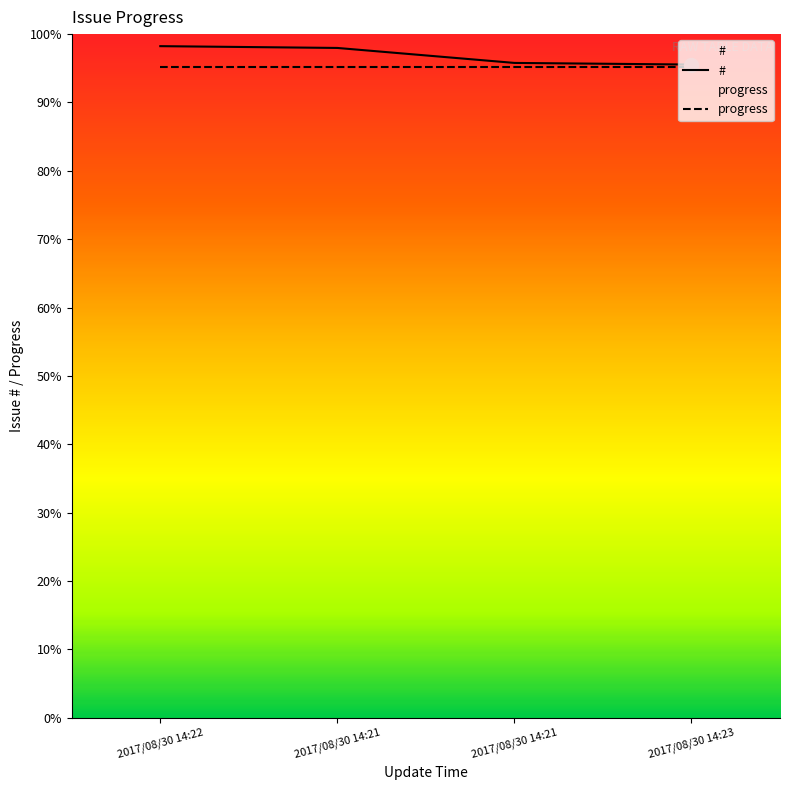

Is it true that the value at 2017/08/30 14:21 is 917?

False